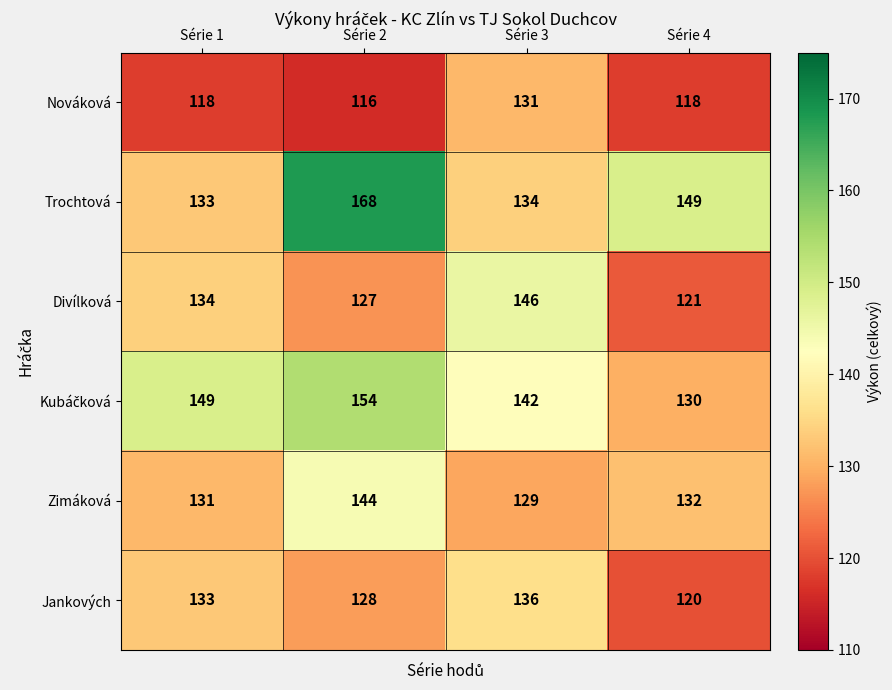

What is the sum of the Jankových values at Série 1 and Série 3?

269